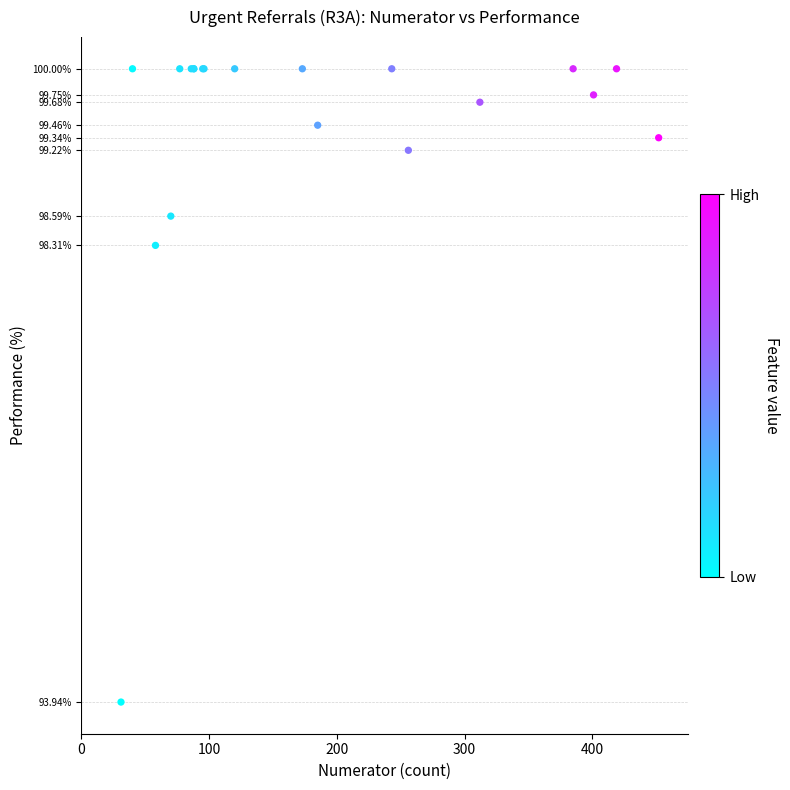

What Y value in the scatter plot is closest to 96?

93.9